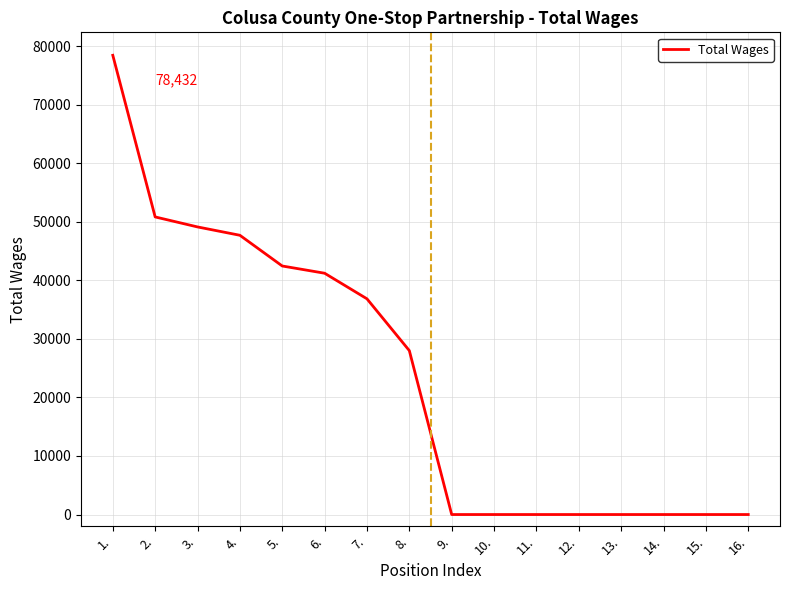

How many distinct data groups are displayed?

1